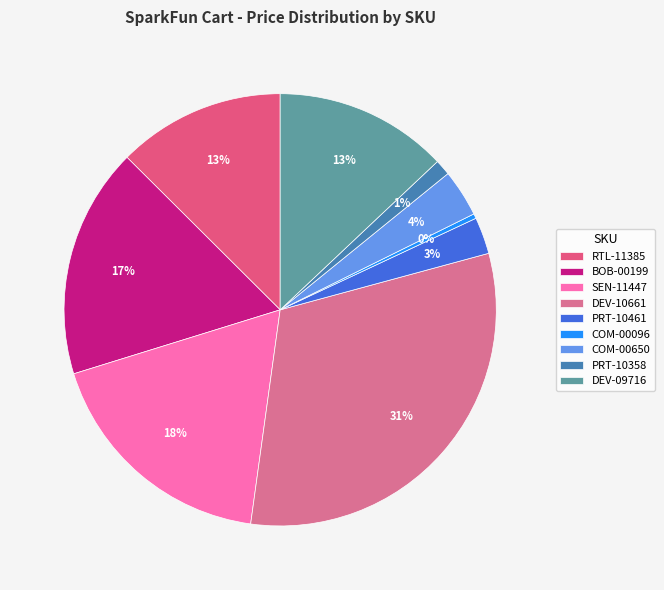

What is the smallest slice in the pie chart?

COM-00096